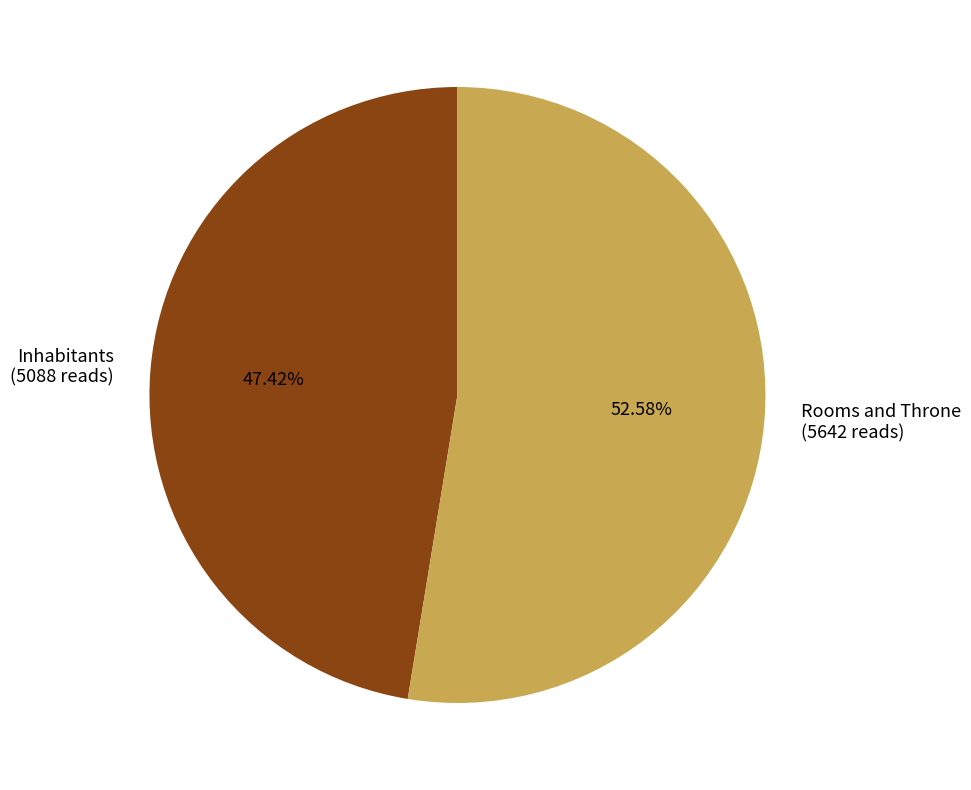

To the nearest percent, what is the difference between the Inhabitants and Rooms and Throne slice percentages?

5%